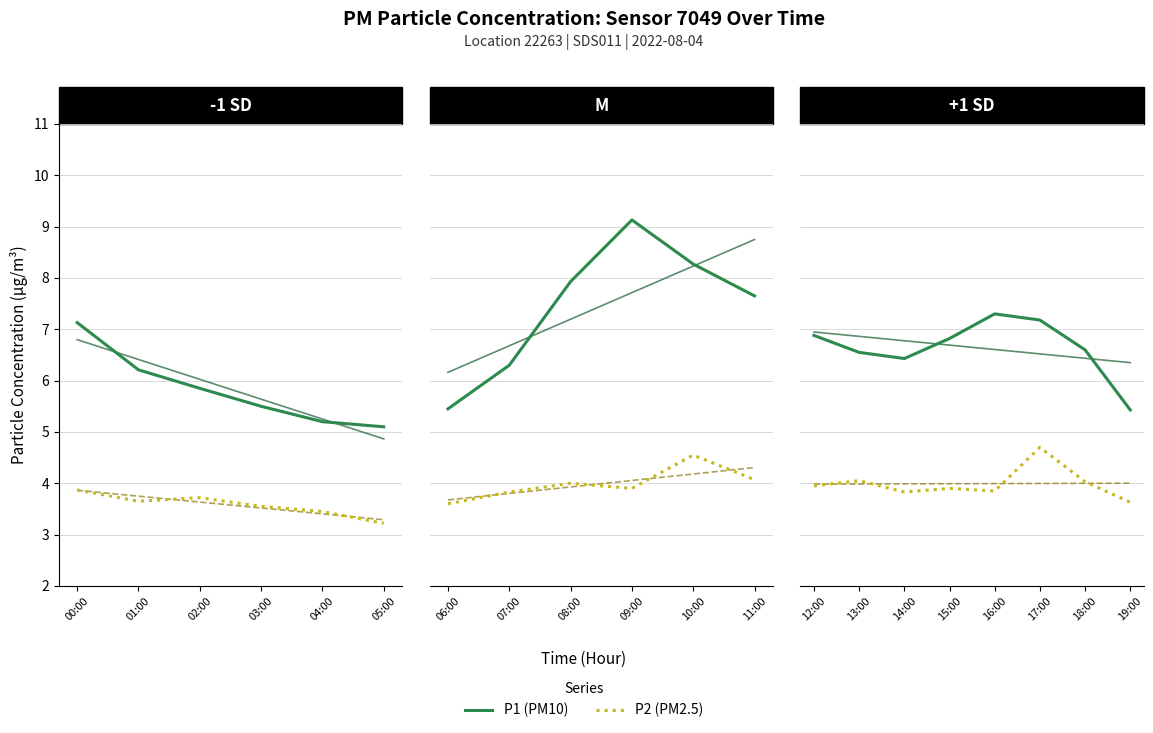

Rank the series by their maximum value, from lowest to highest.

P2 (PM2.5), P1 (PM10)